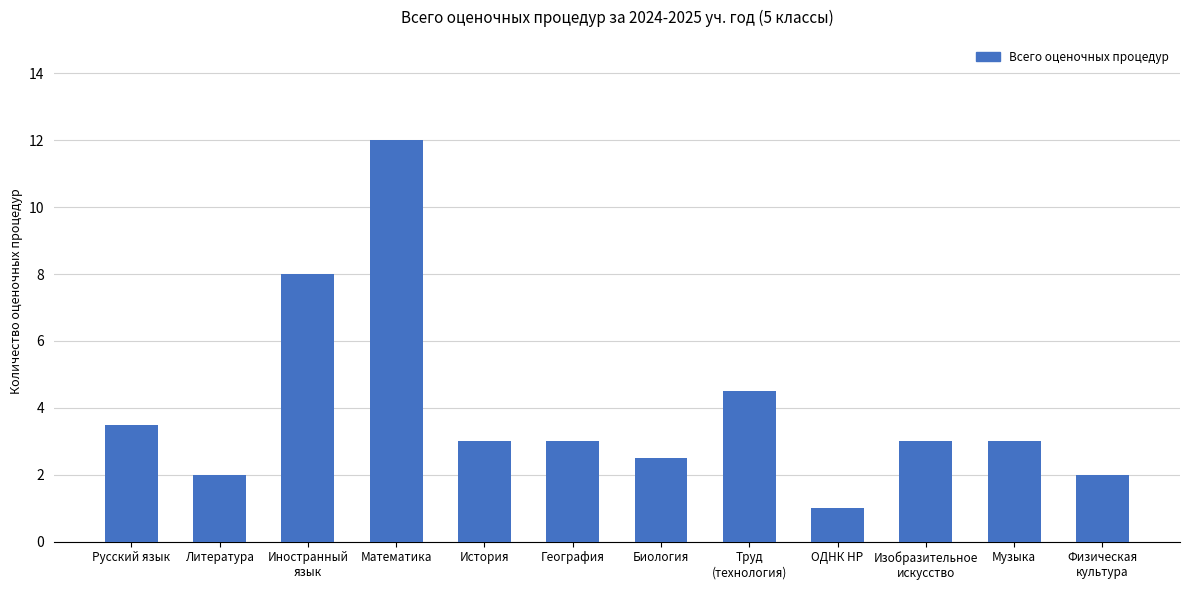

Where is the data nearest to the value 6?

Труд
(технология)